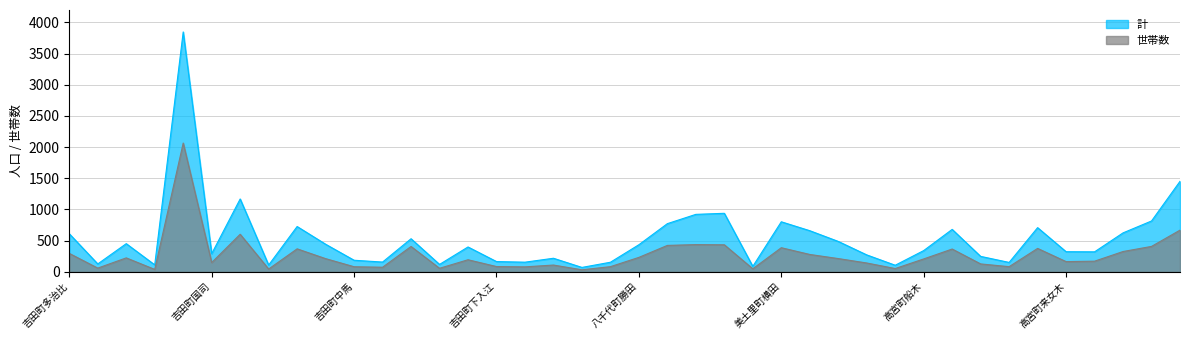

True or false: 女 and 計 cross at least once.

False